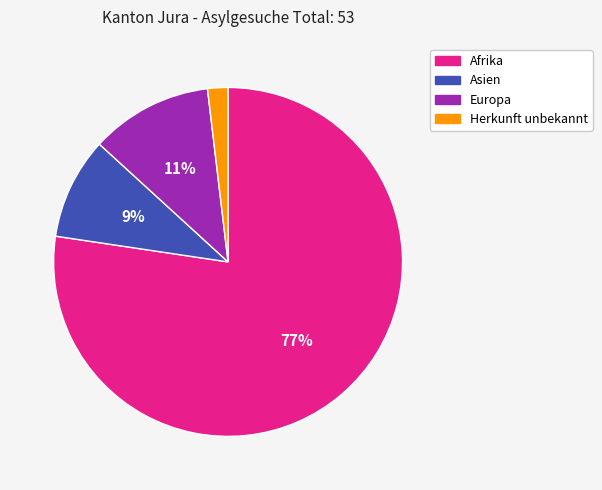

How many segments does this pie chart have?

4